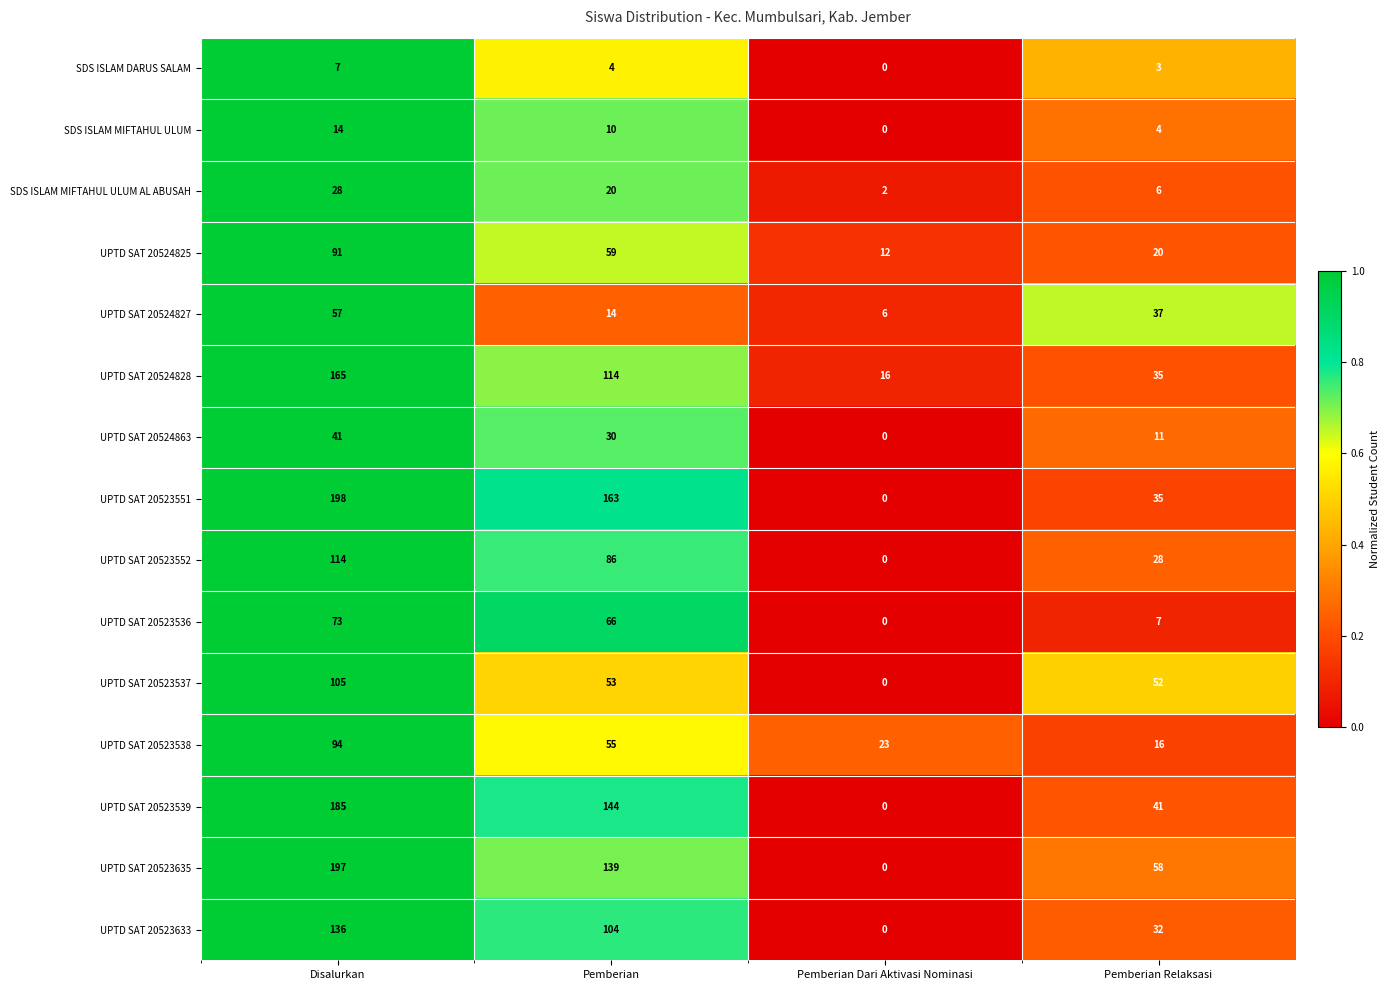

The UPTD SAT 20524825 series shows 20 at Pemberian Relaksasi. True or false?

True